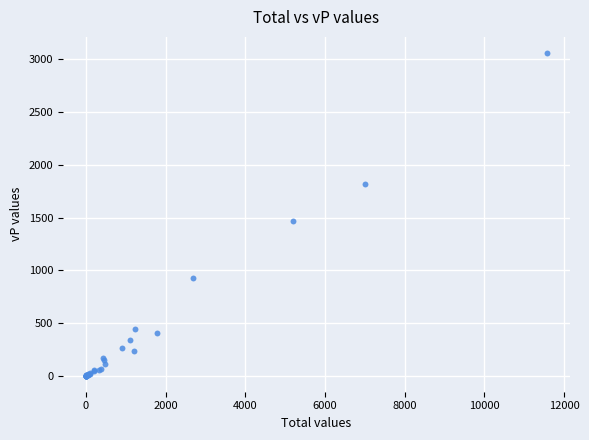

What Y value in the scatter plot is closest to 1530?

1464.9